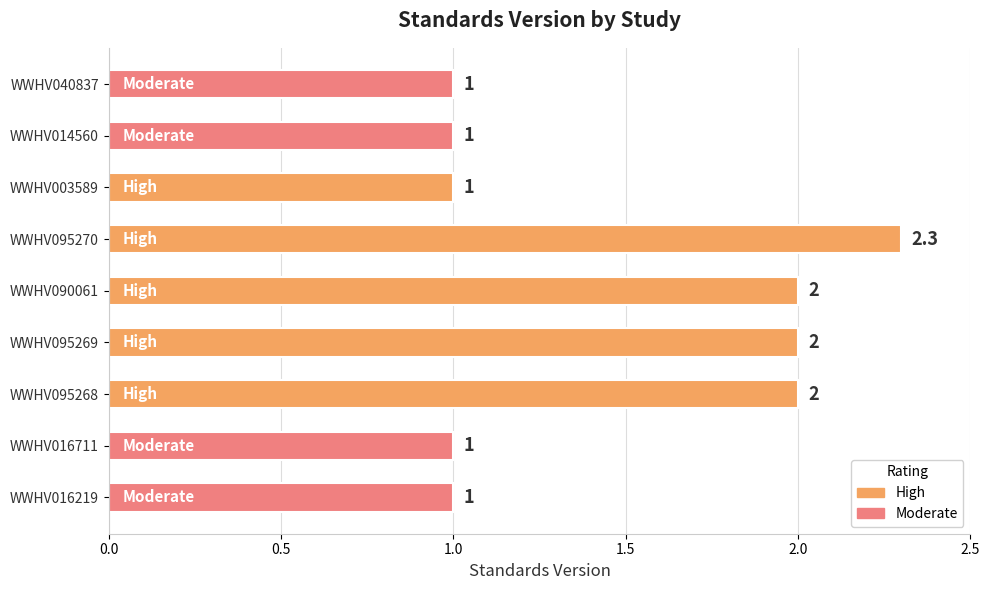

What is the difference between the maximum and minimum values?

1.3